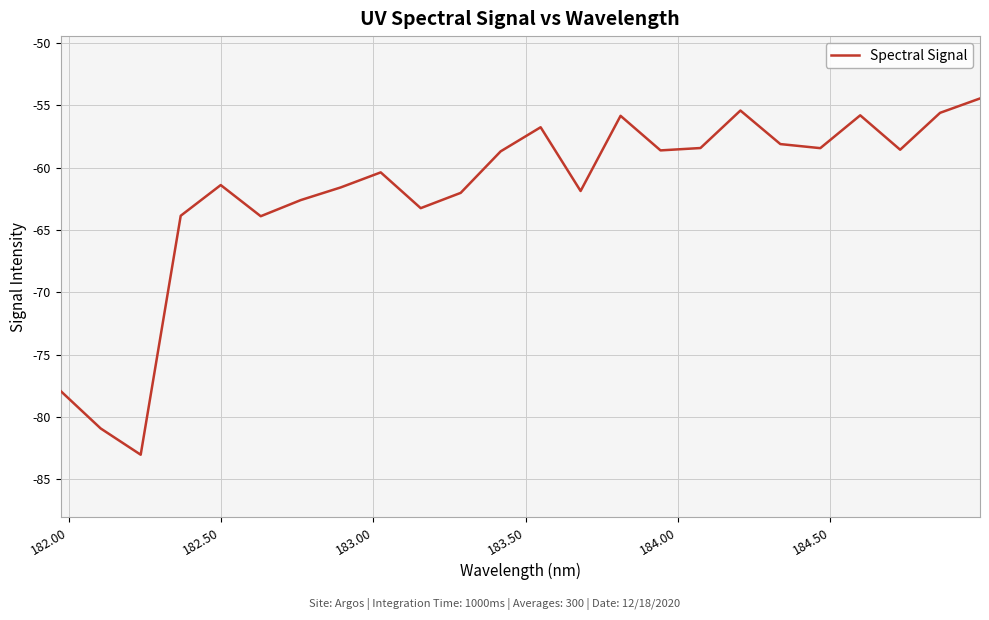

What is the maximum value shown in the chart?

-54.4